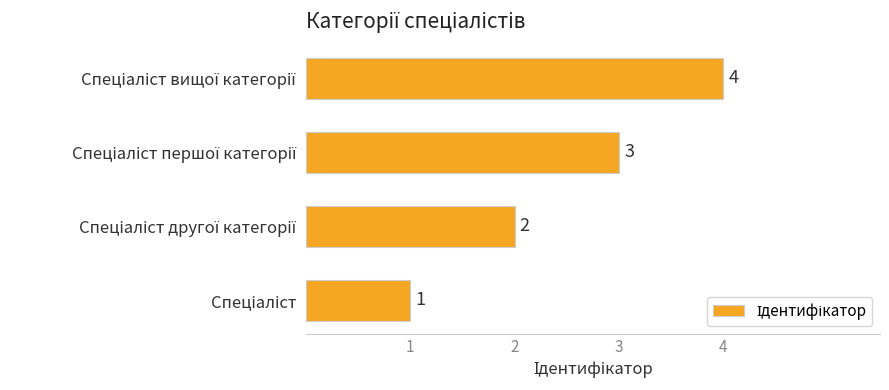

What is the maximum value shown in the chart?

4